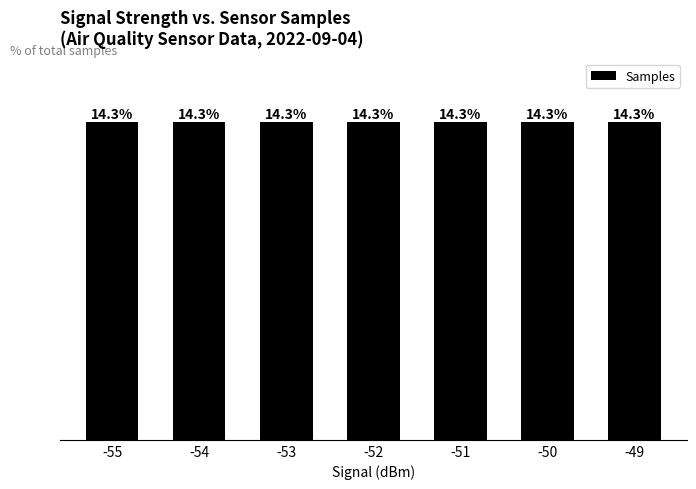

Which category has the lowest value across all series?

-50